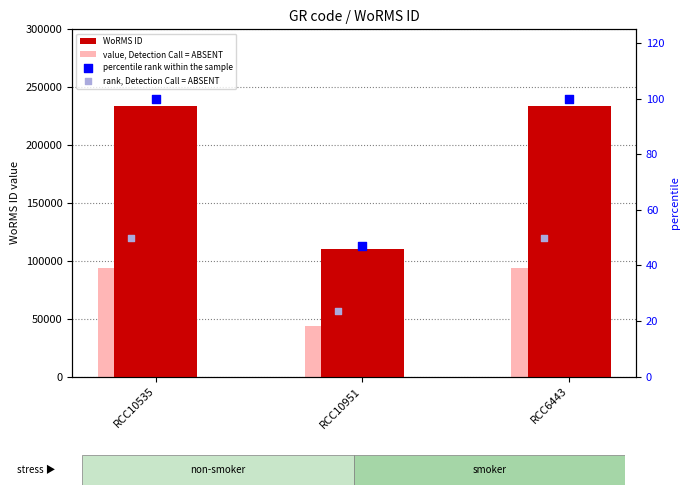

Which series reaches the minimum Y coordinate?

rank, Detection Call = ABSENT